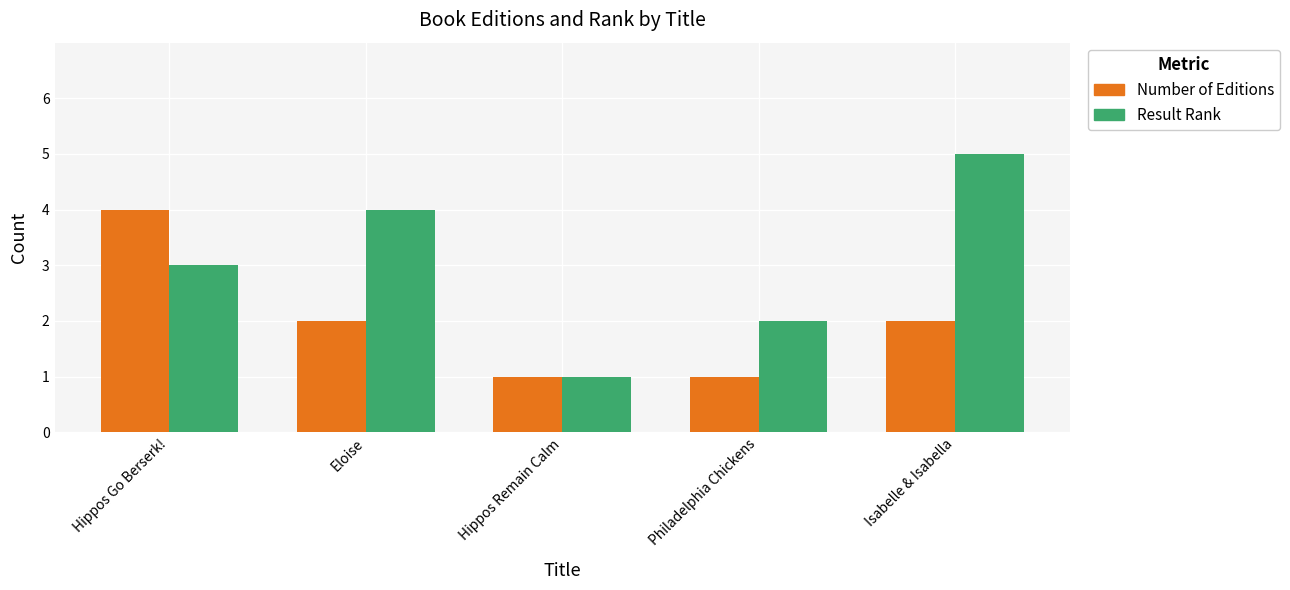

Reading right to left, extract all data points from this chart.

Number of Editions: Isabelle & Isabella=2	Philadelphia Chickens=1	Hippos Remain Calm=1	Eloise=2	Hippos Go Berserk!=4
Result Rank: Isabelle & Isabella=5	Philadelphia Chickens=2	Hippos Remain Calm=1	Eloise=4	Hippos Go Berserk!=3